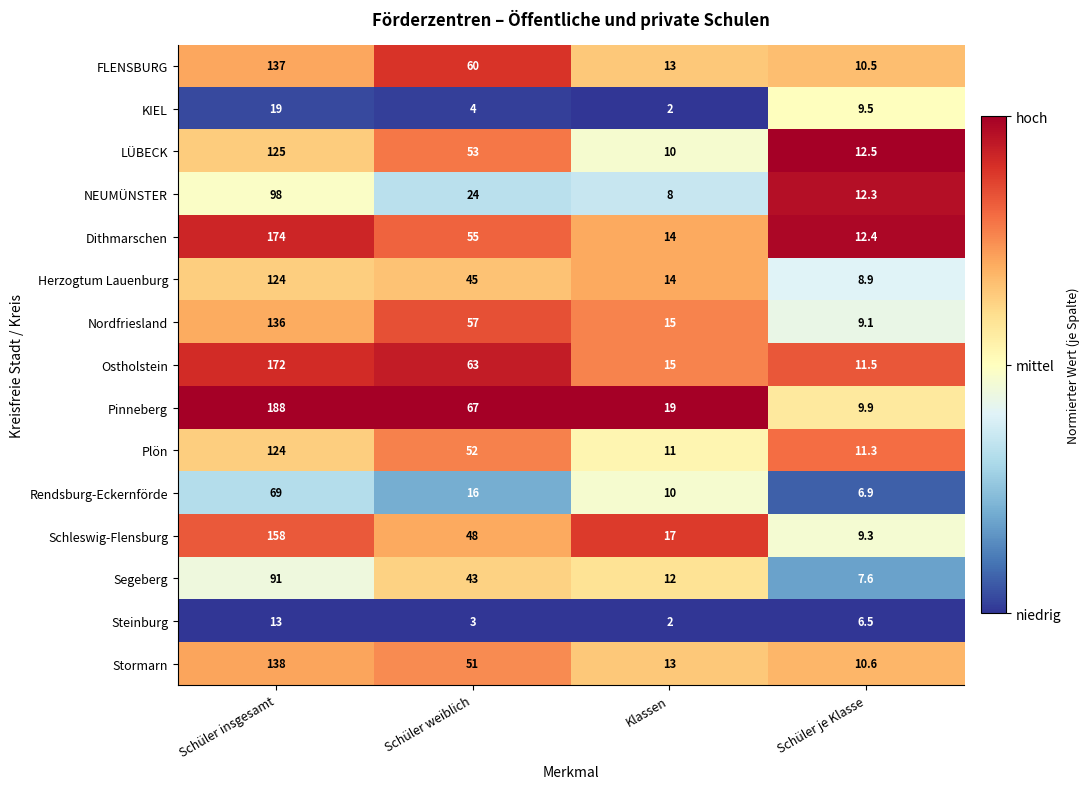

At which category does the chart reach its minimum across all series?

Klassen